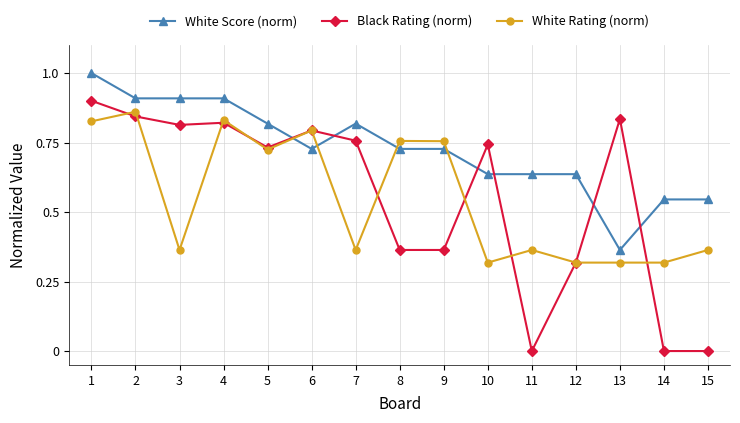

At how many categories does at least one series exceed 0?

15